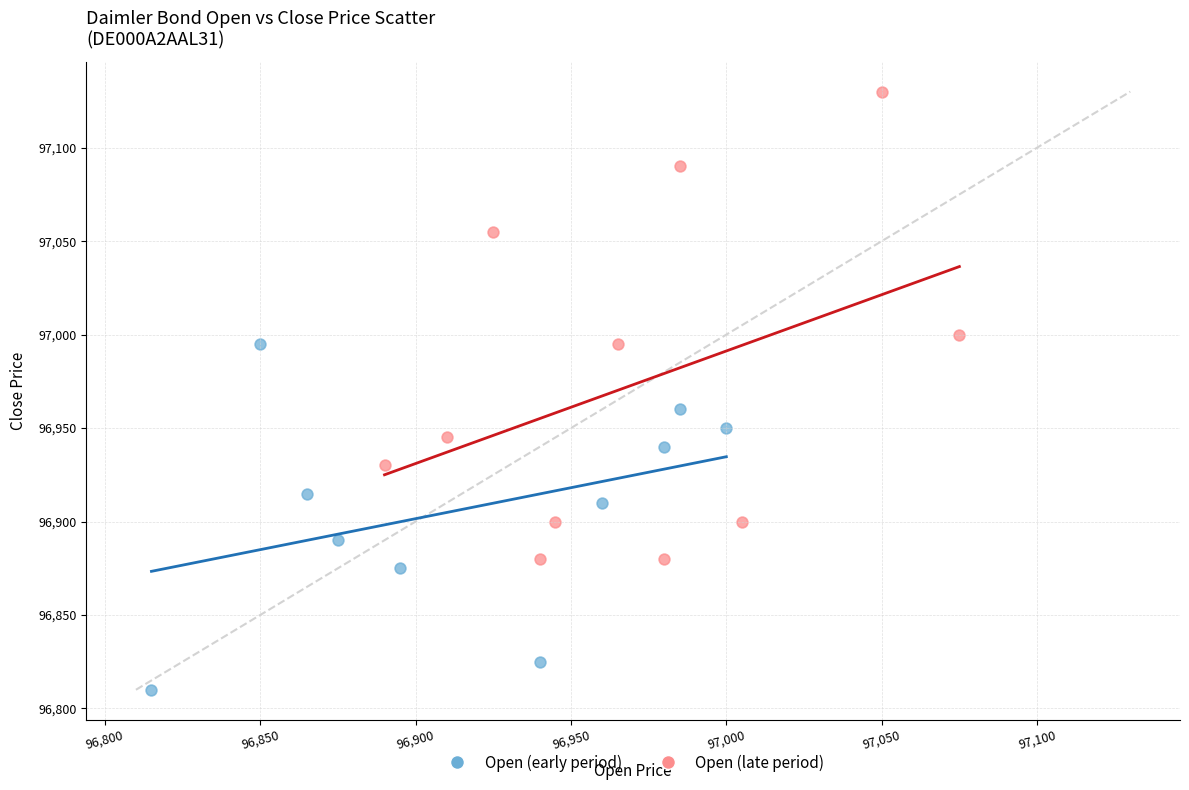

Which series reaches the minimum Y coordinate?

Open (early period)